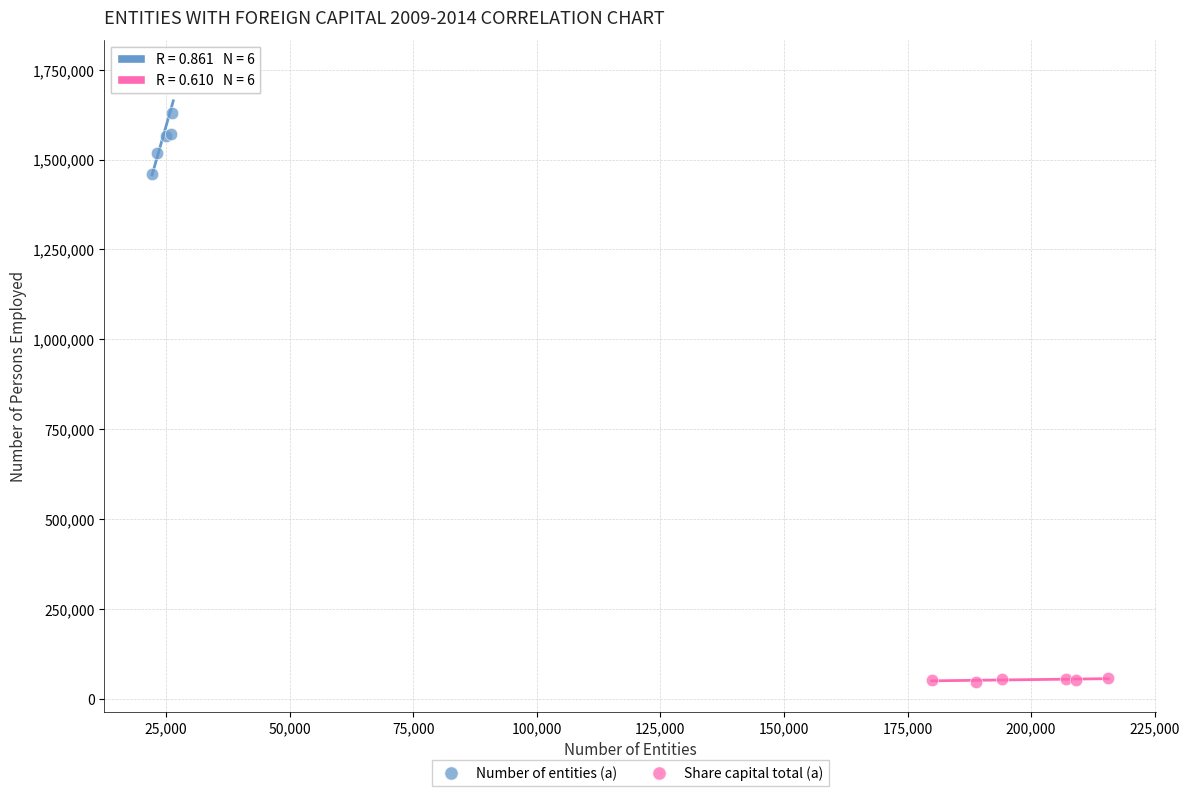

Which series reaches the minimum Y coordinate?

Share capital total (a)